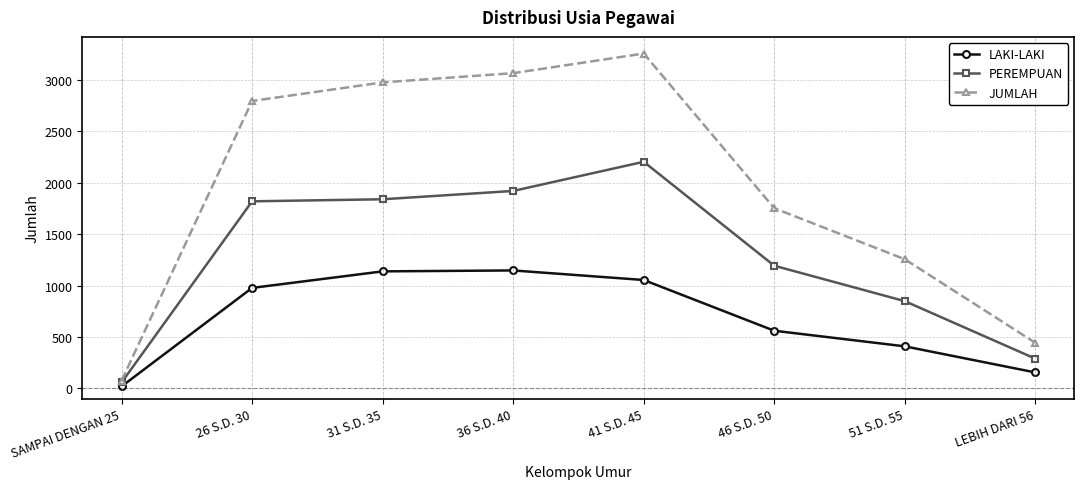

Which series has the widest spread of values?

JUMLAH